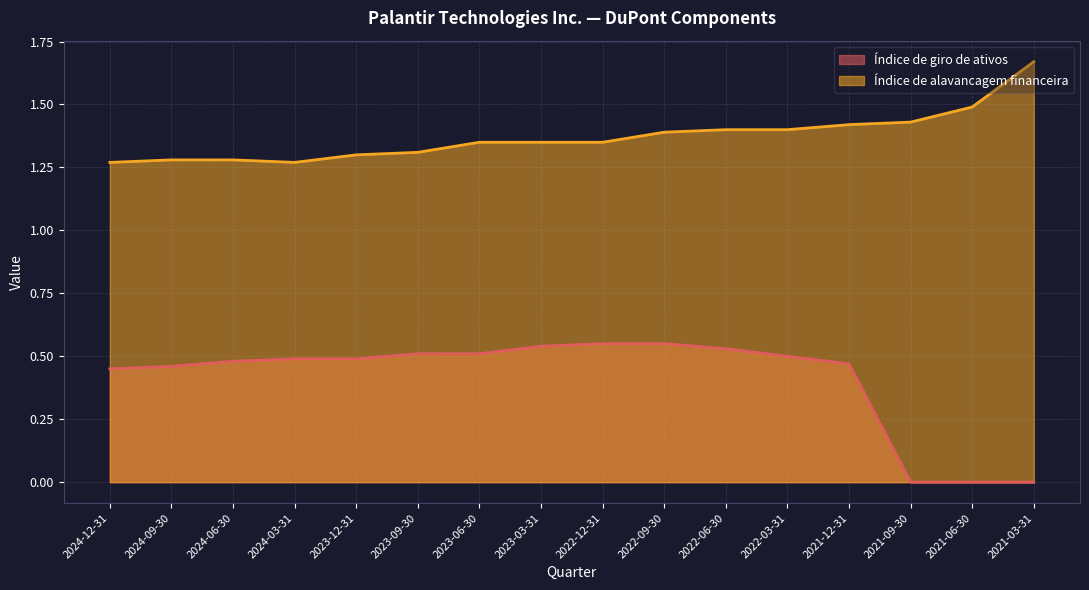

Which series has the largest total across all categories?

Índice de alavancagem financeira